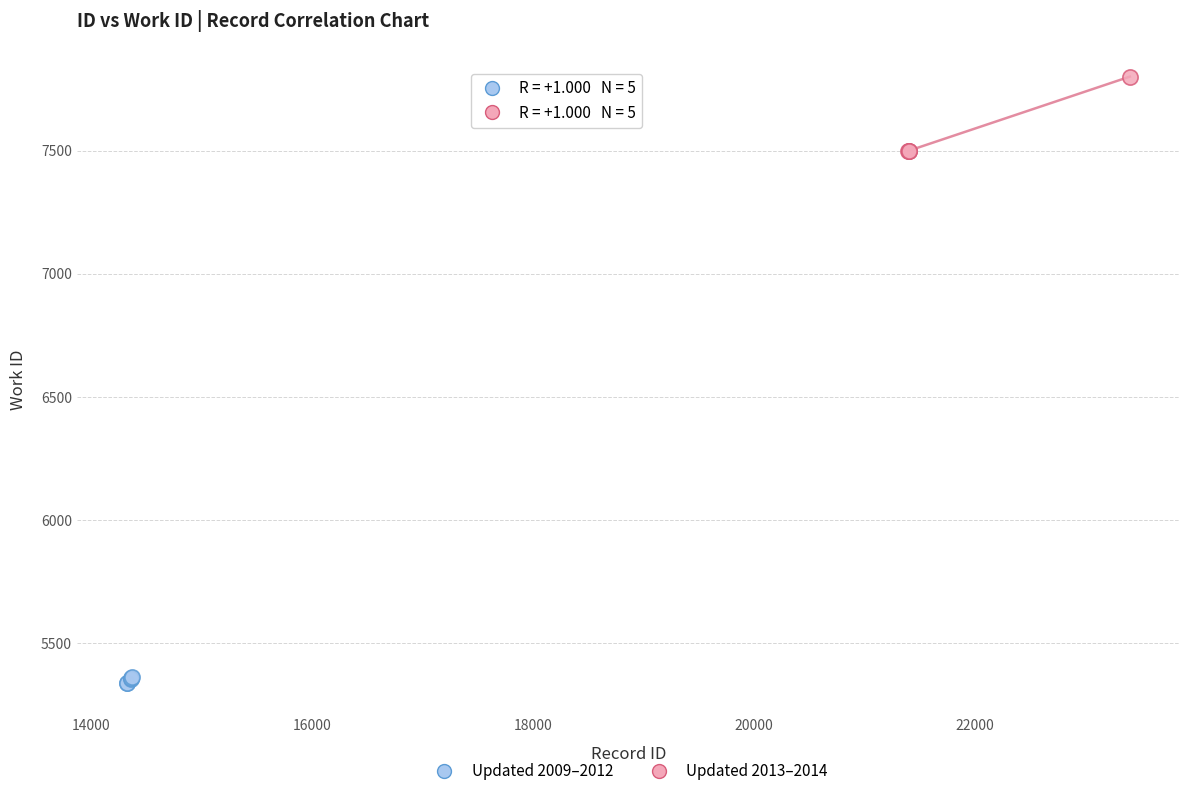

What are all the series names shown in the legend?

Updated 2009–2012, Updated 2013–2014